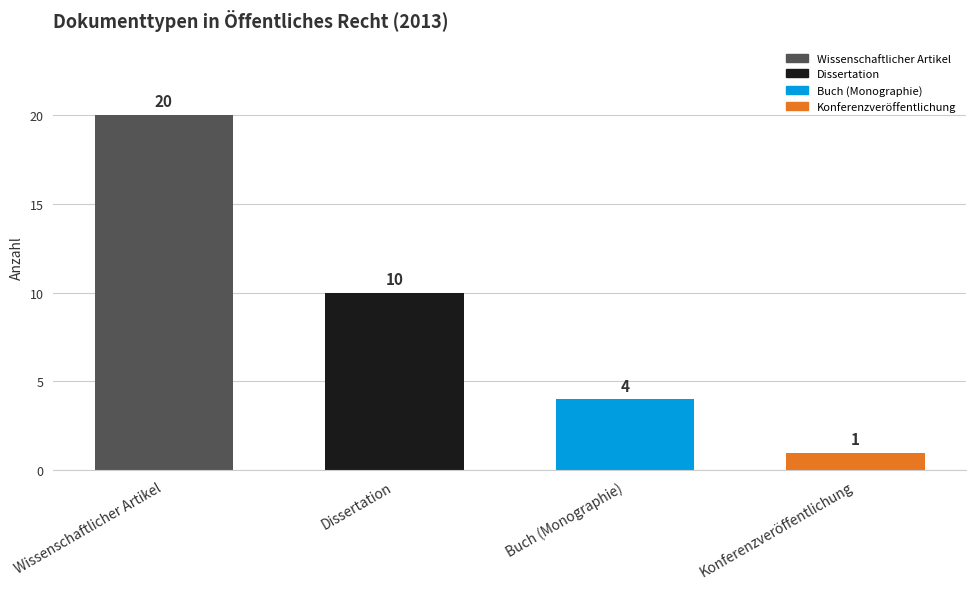

Reading right to left, extract all data points from this chart.

1	4	10	20